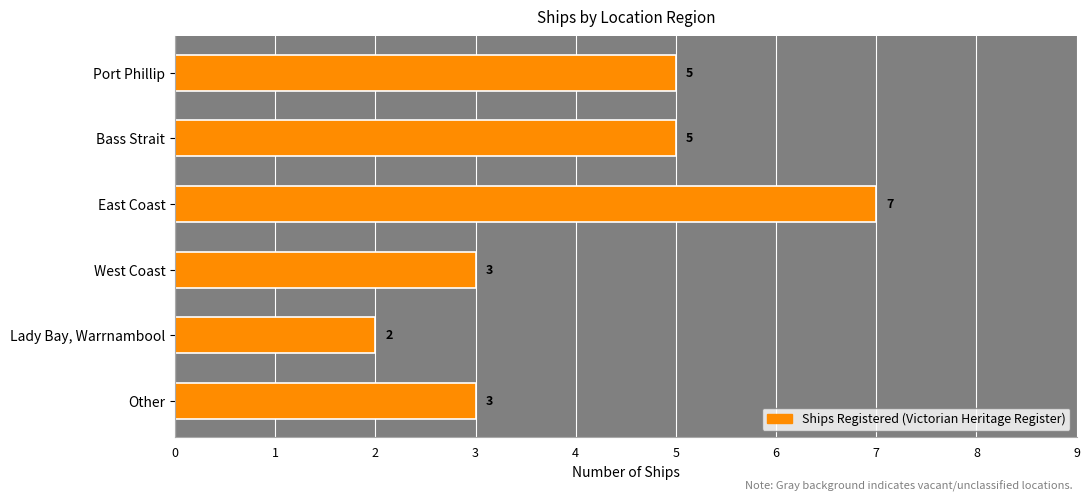

Which has a higher value, Port Phillip or East Coast?

East Coast